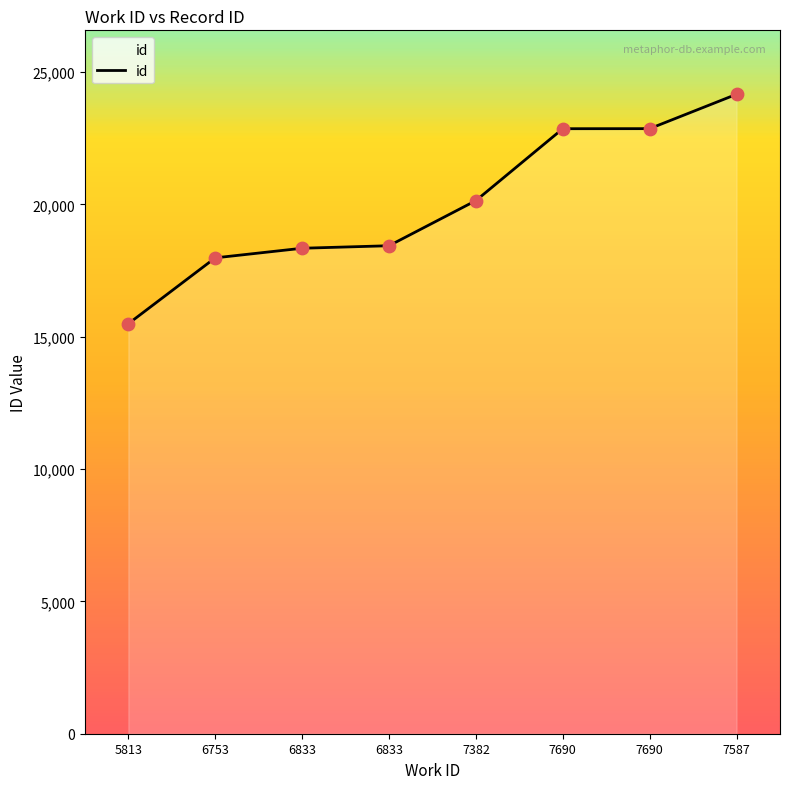

What is the change in value from 6833 to 7587?

+5723